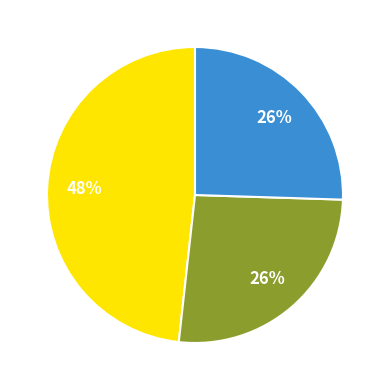

Does any single category account for the majority?

No